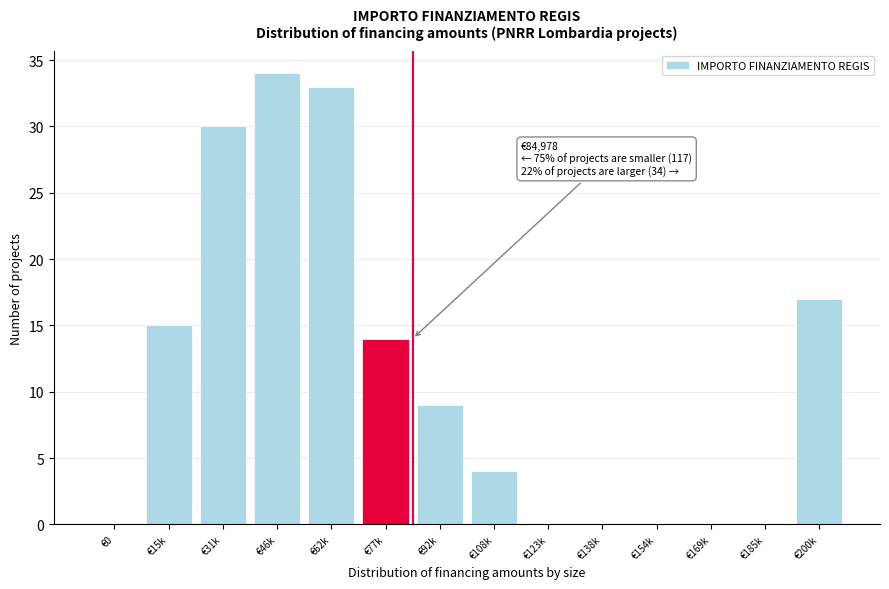

Reading right to left, transcribe all the data shown in this chart.

€200k=17	€185k=0	€169k=0	€154k=0	€138k=0	€123k=0	€108k=4	€92k=9	€77k=14	€62k=33	€46k=34	€31k=30	€15k=15	€0=0